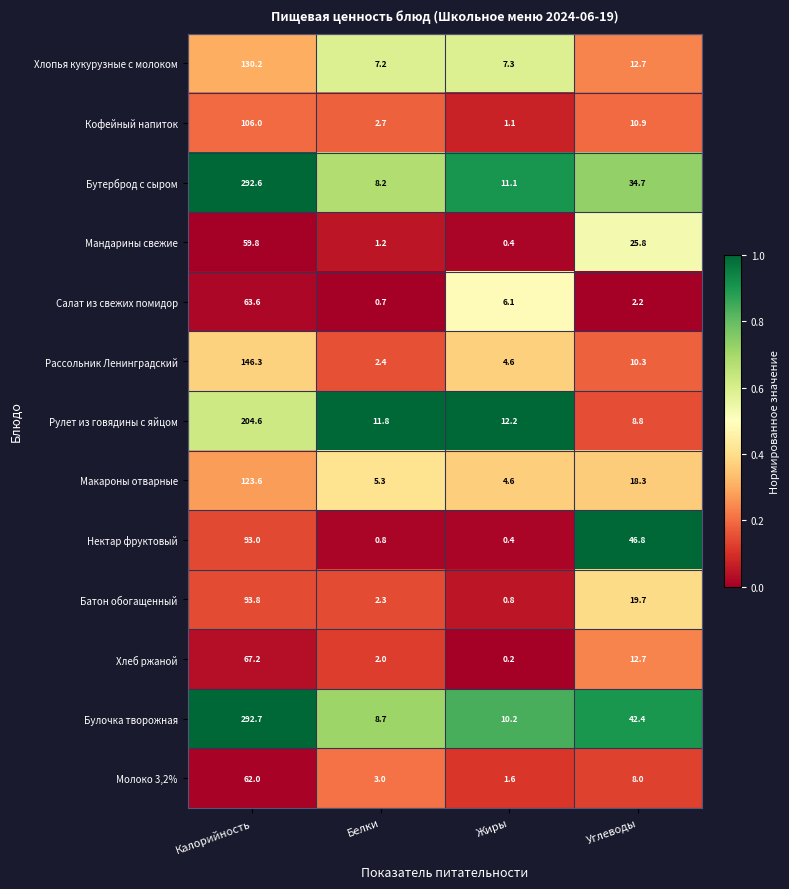

What is the difference between the Булочка творожная values at Жиры and Белки?

1.5